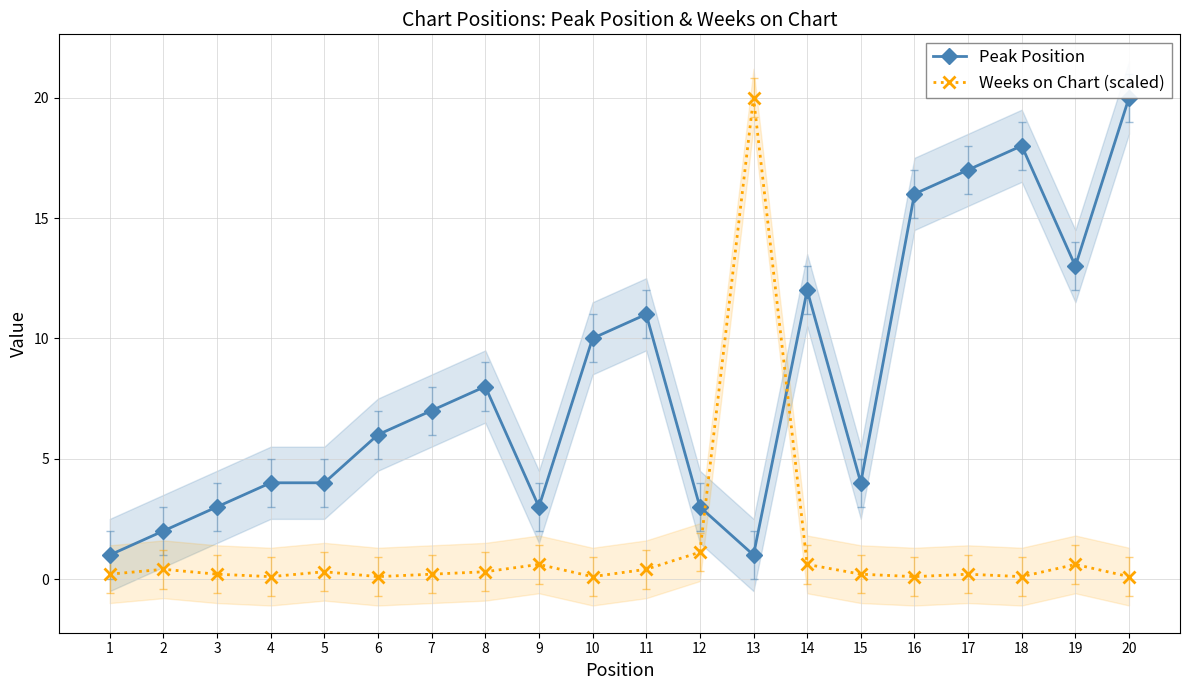

Reading left to right, what are all the values shown in this chart?

Peak Position: 1.0	2.0	3.0	4.0	4.0	6.0	7.0	8.0	3.0	10.0	11.0	3.0	1.0	12.0	4.0	16.0	17.0	18.0	13.0	20.0
Weeks on Chart (scaled): 0.2	0.4	0.2	0.1	0.3	0.1	0.2	0.3	0.6	0.1	0.4	1.1	20.0	0.6	0.2	0.1	0.2	0.1	0.6	0.1